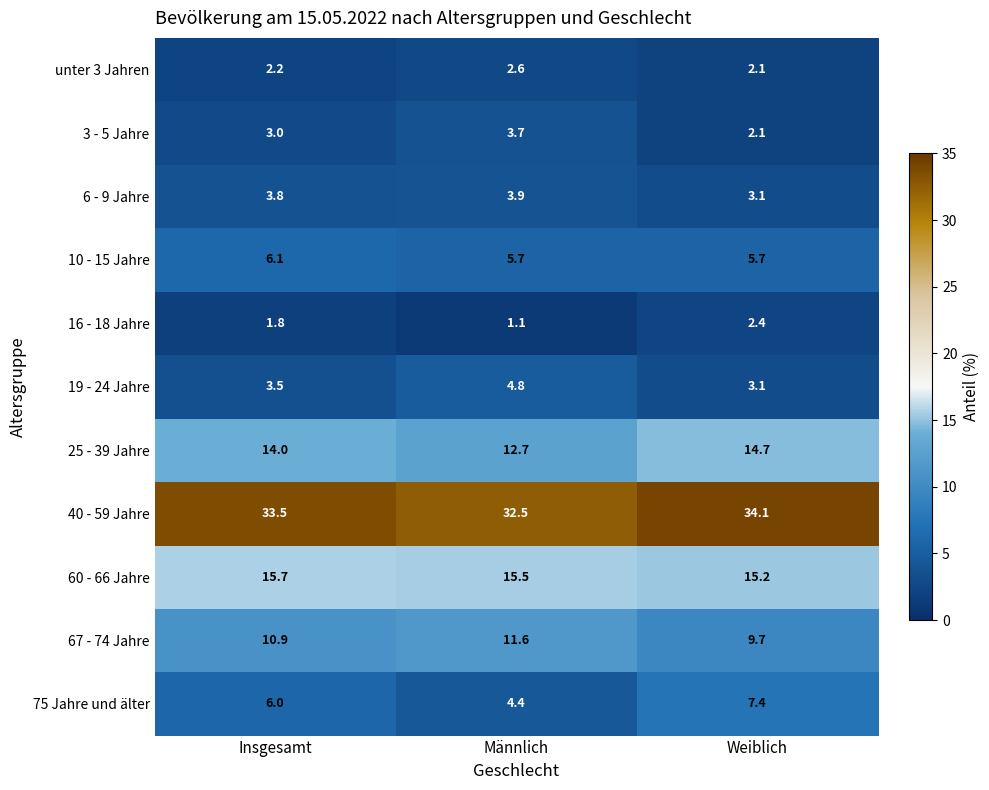

Which label corresponds to the largest value in the chart?

Weiblich